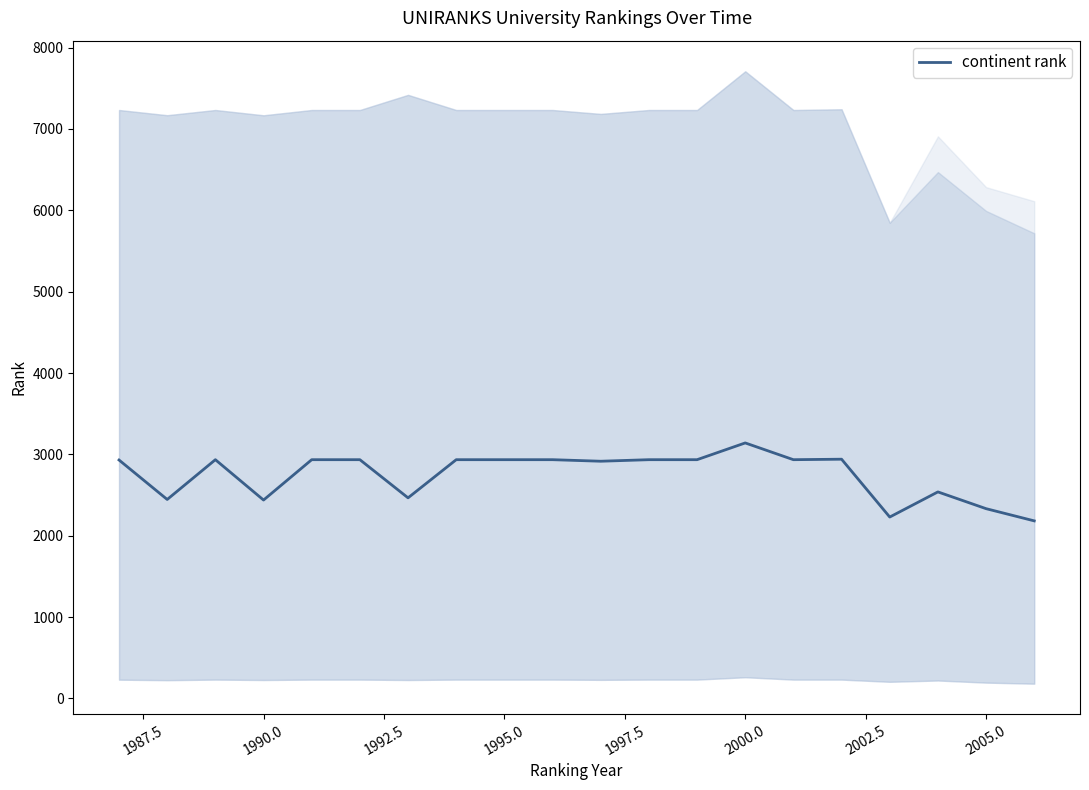

Is it true that continent rank equals 3065 at 2005.0?

False